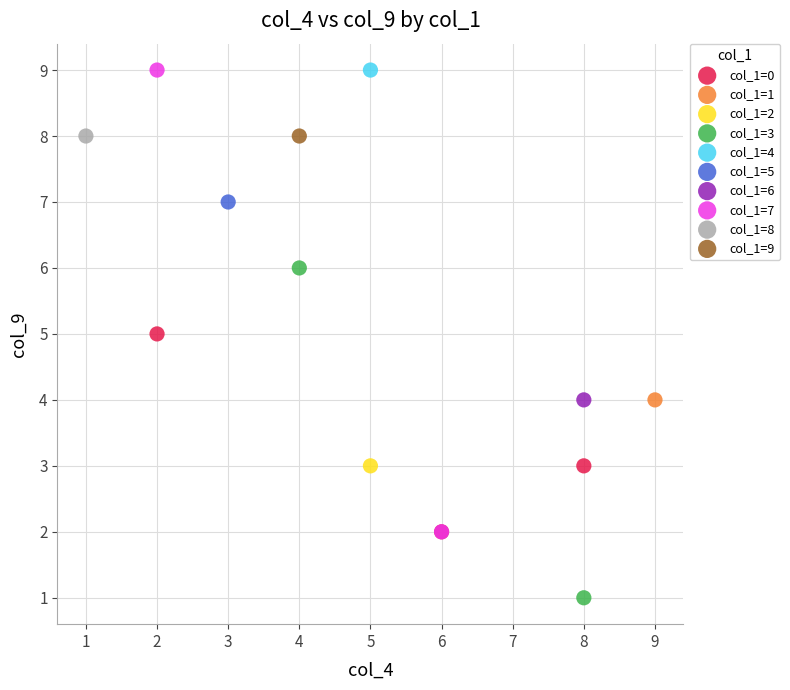

What are all the series names shown in the legend?

col_1=0, col_1=1, col_1=2, col_1=3, col_1=4, col_1=5, col_1=6, col_1=7, col_1=8, col_1=9